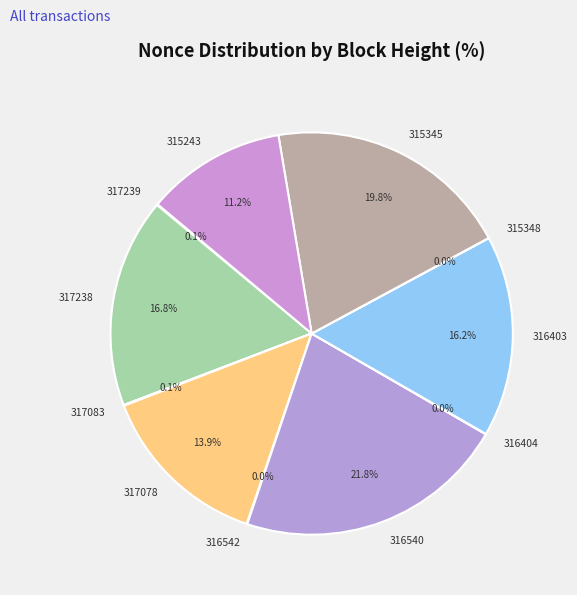

Is it true that 316540 is 31% of the pie?

False